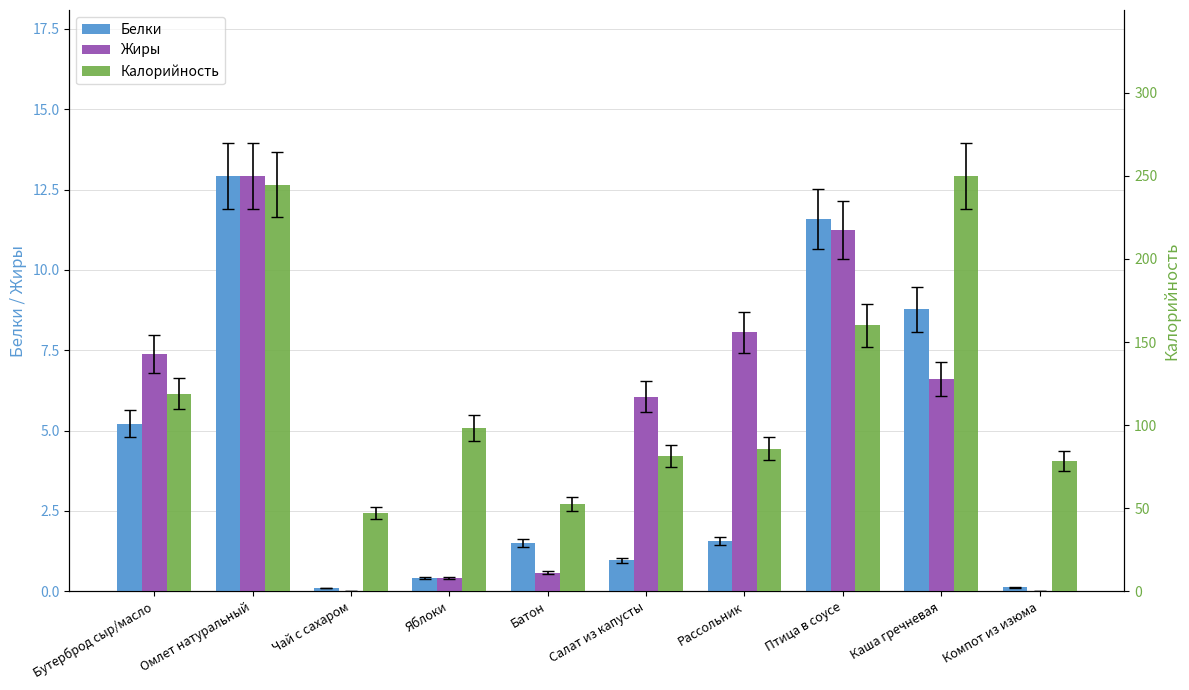

What is the value of the Калорийность bar at the 6th from the left?

81.6